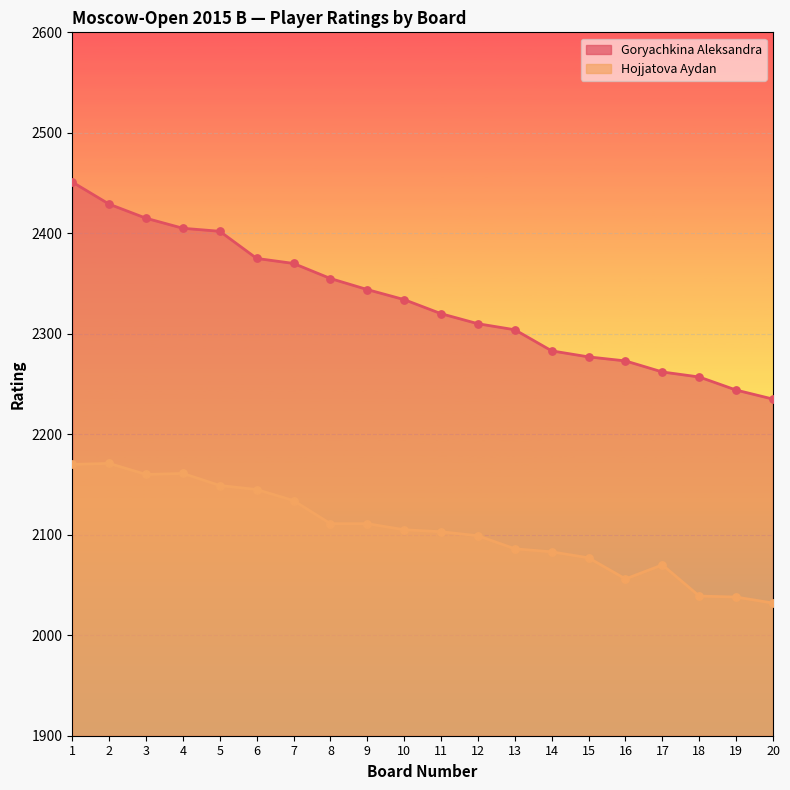

Which series has the widest spread of Y values?

Goryachkina Aleksandra